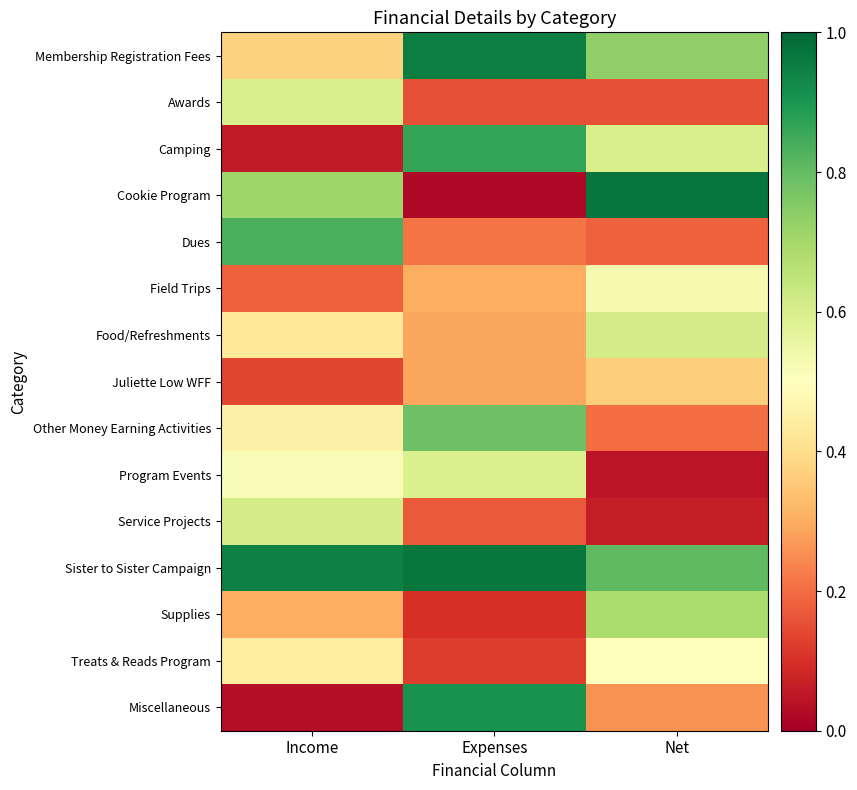

What is the spread (max minus min) of values at Net?

0.9